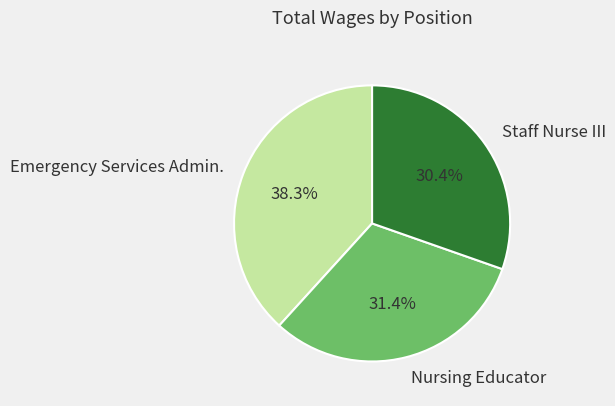

Which category has the smallest portion of the pie?

Staff Nurse III